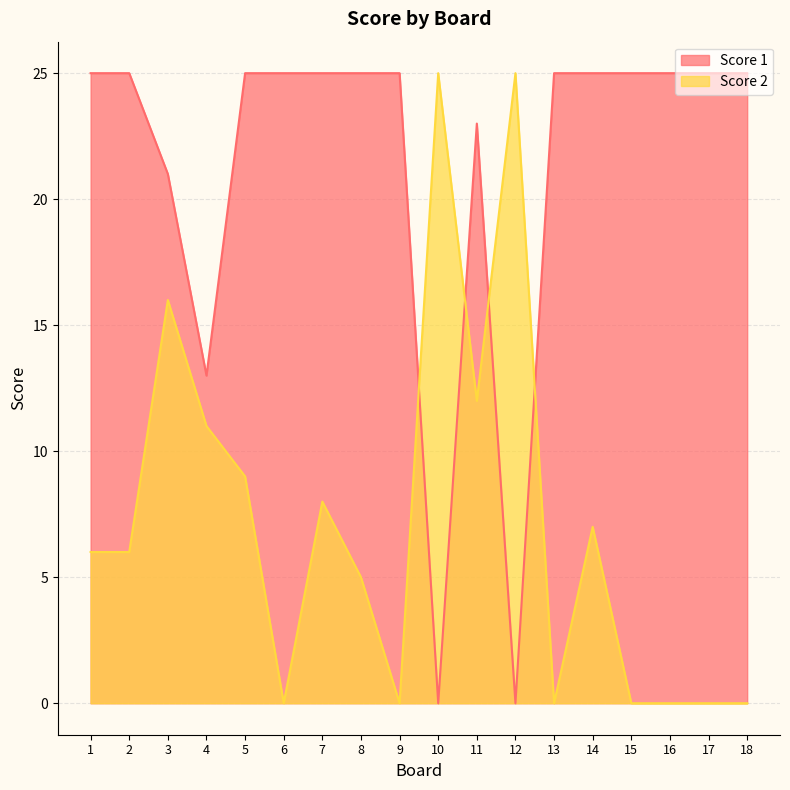

At which label does Score 1 reach its peak?

1